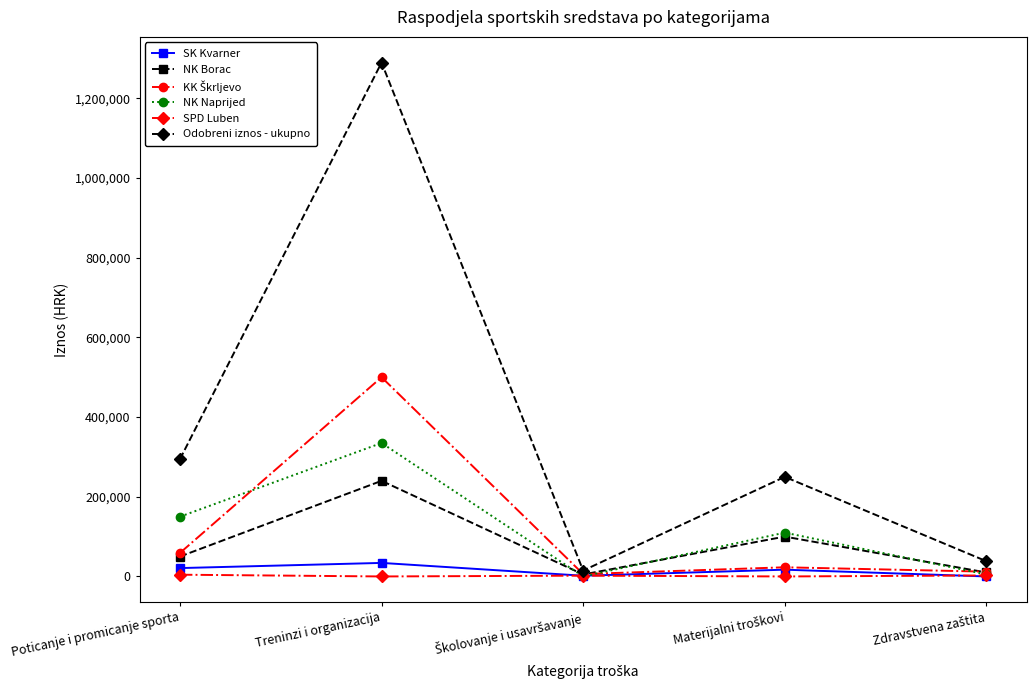

At which category does Odobreni iznos - ukupno reach its first local peak?

Treninzi i organizacija